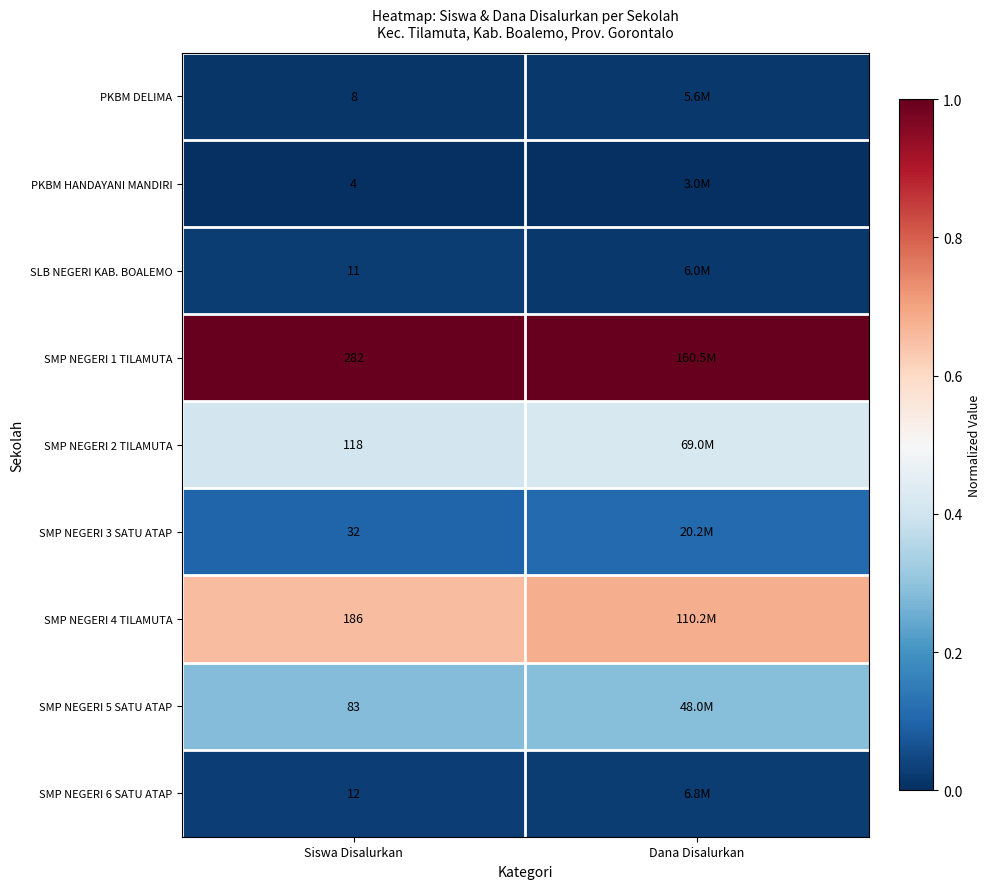

At Siswa Disalurkan, list the series in order from largest to smallest.

SMP NEGERI 1 TILAMUTA, SMP NEGERI 4 TILAMUTA, SMP NEGERI 2 TILAMUTA, SMP NEGERI 5 SATU ATAP, SMP NEGERI 3 SATU ATAP, SMP NEGERI 6 SATU ATAP, SLB NEGERI KAB. BOALEMO, PKBM DELIMA, PKBM HANDAYANI MANDIRI